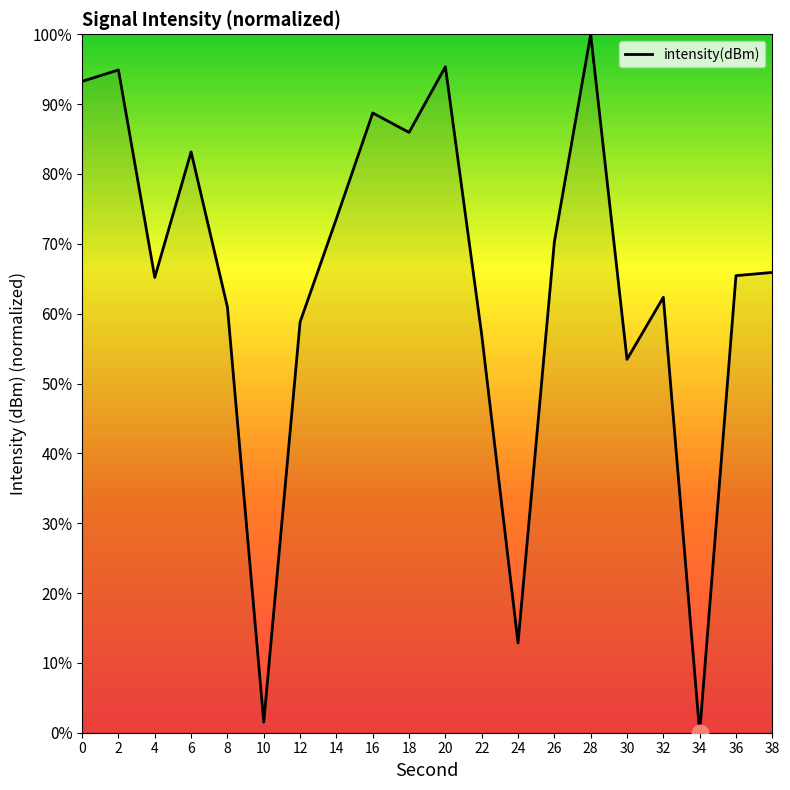

What is the difference between the values at 36 and 32?

3.1